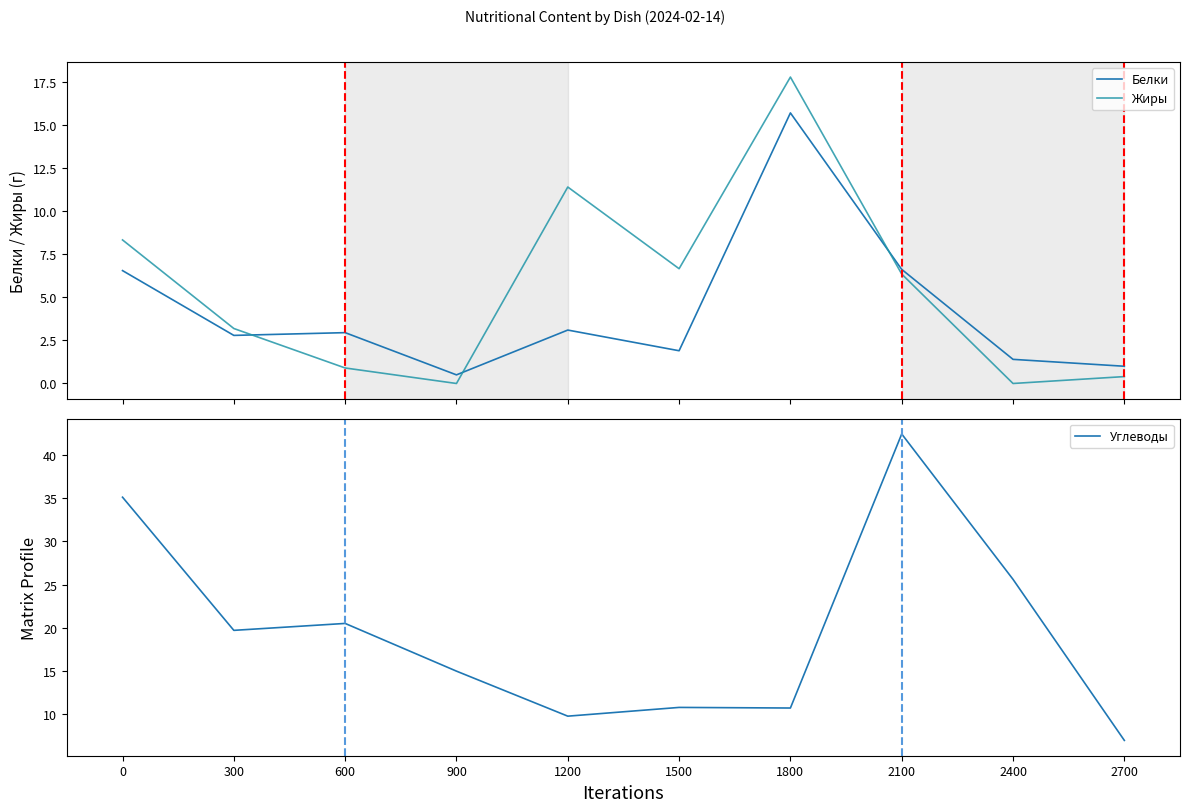

Between 1800 and 2400, which series saw the biggest shift?

Жиры